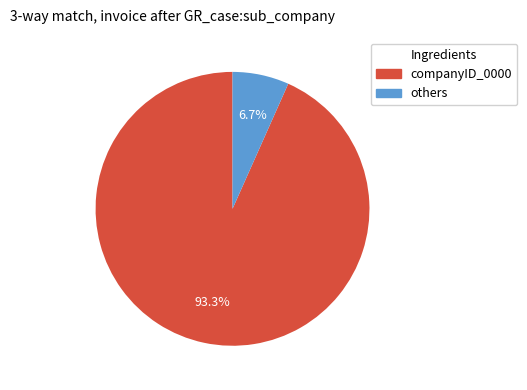

Is there a majority slice in this chart?

Yes